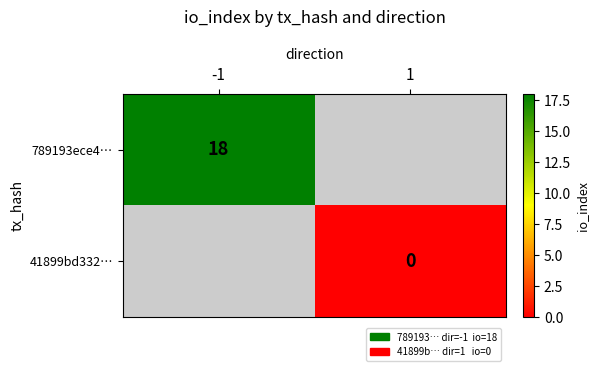

How many categories are shown in the chart?

2